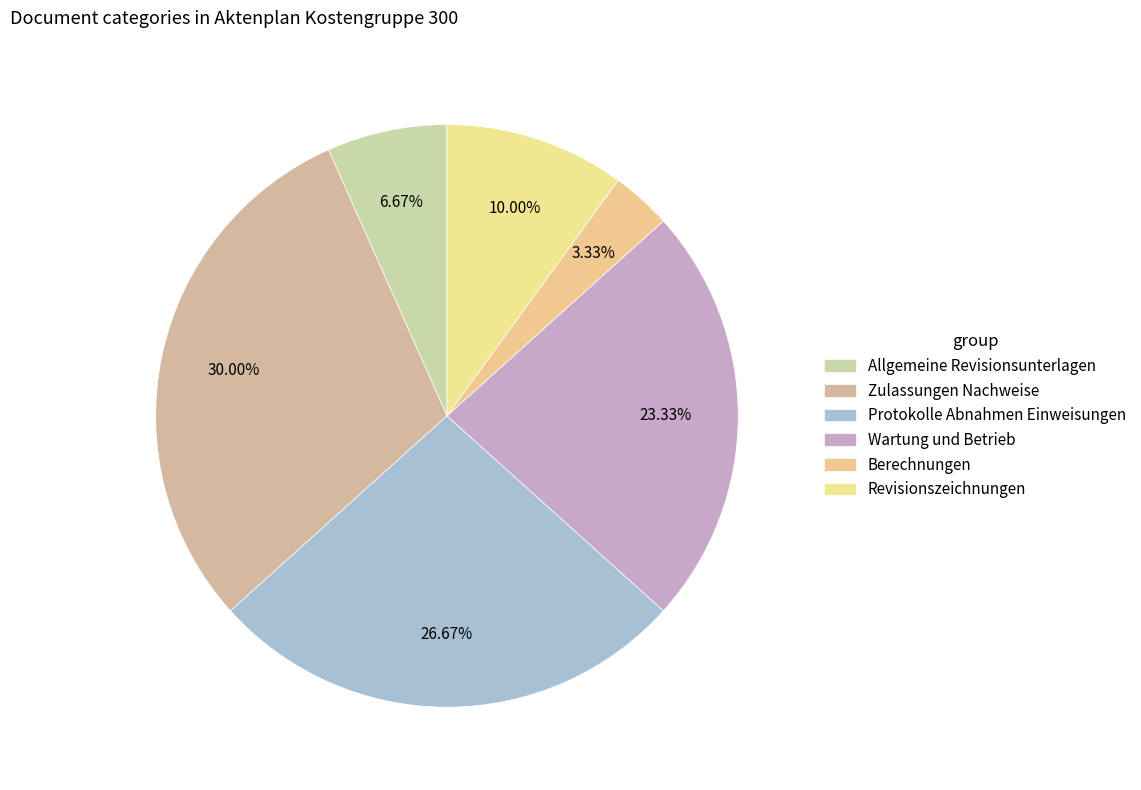

How many slices are in this pie chart?

6